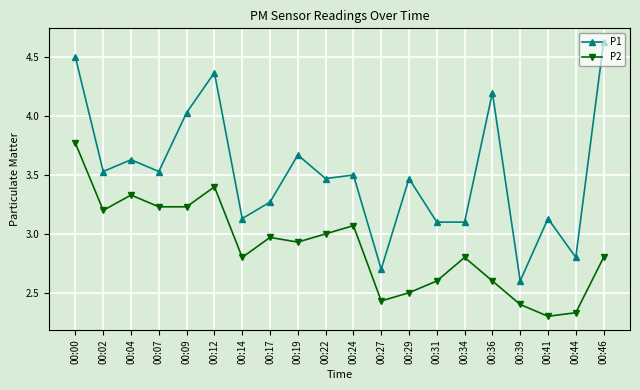

True or false: P2 and P1 intersect in this chart.

False